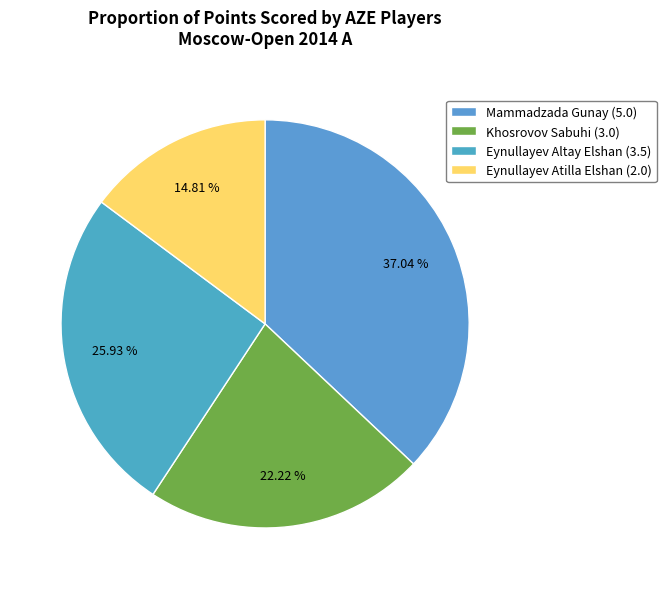

Rank the categories by value from highest to lowest.

Mammadzada Gunay (5.0), Eynullayev Altay Elshan (3.5), Khosrovov Sabuhi (3.0), Eynullayev Atilla Elshan (2.0)